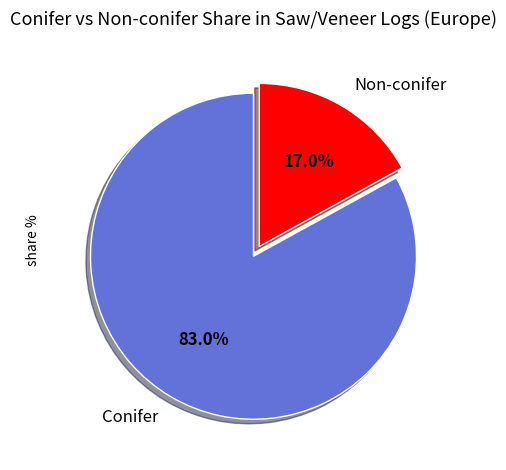

What percentage is NOT represented by Conifer?

17.0%